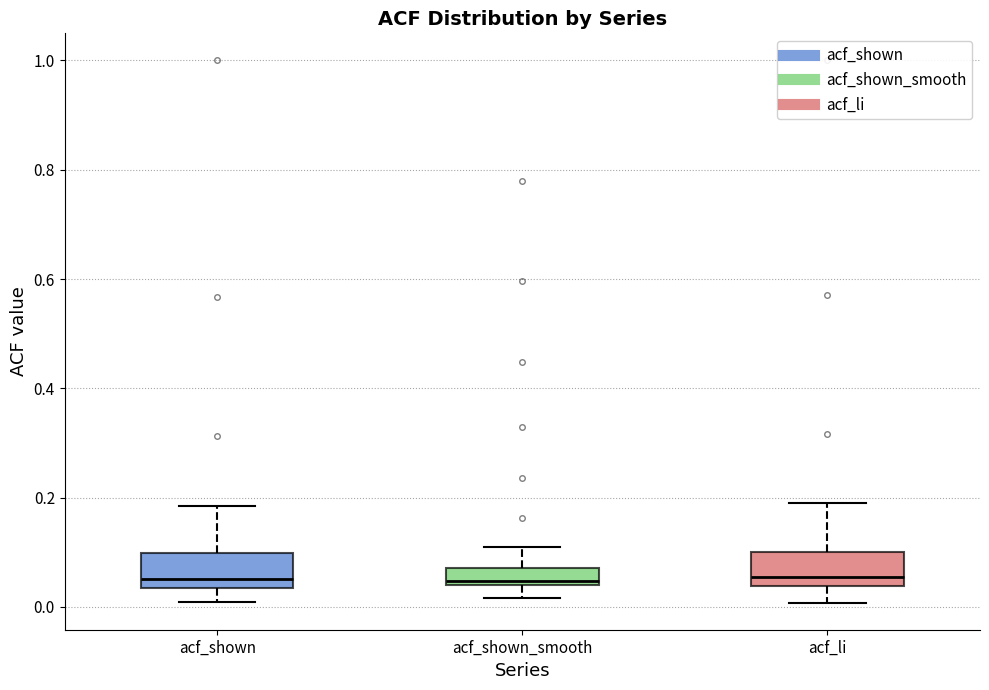

Reading left to right, read every box against the y-axis: the position of its median line, the range the box covers, and the ends of its whiskers. The values are not printed on the chart, so give them approximately, as read against the axis.

acf_shown: median 0.06, box 0.04 to 0.10, whiskers 0.00 to 0.18
acf_shown_smooth: median 0.04 (just above the box's lower edge), box 0.04 to 0.08, whiskers 0.02 to 0.10
acf_li: median 0.06, box 0.04 to 0.10, whiskers 0.00 to 0.20